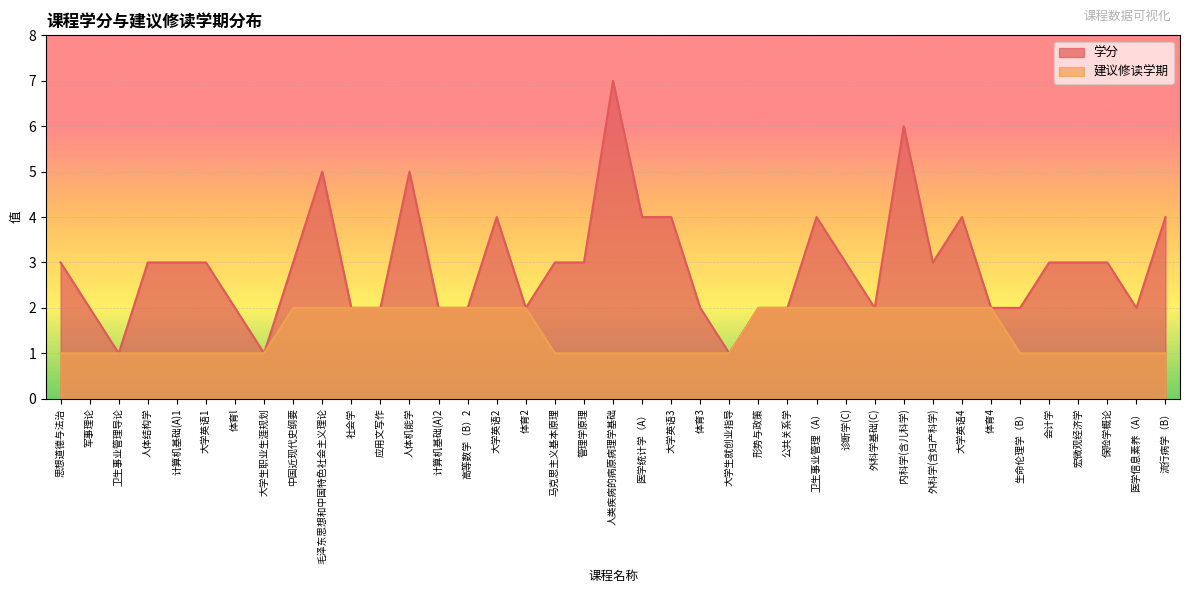

True or false: 建议修读学期 has a value of 2 at 高等数学（B）2.

True